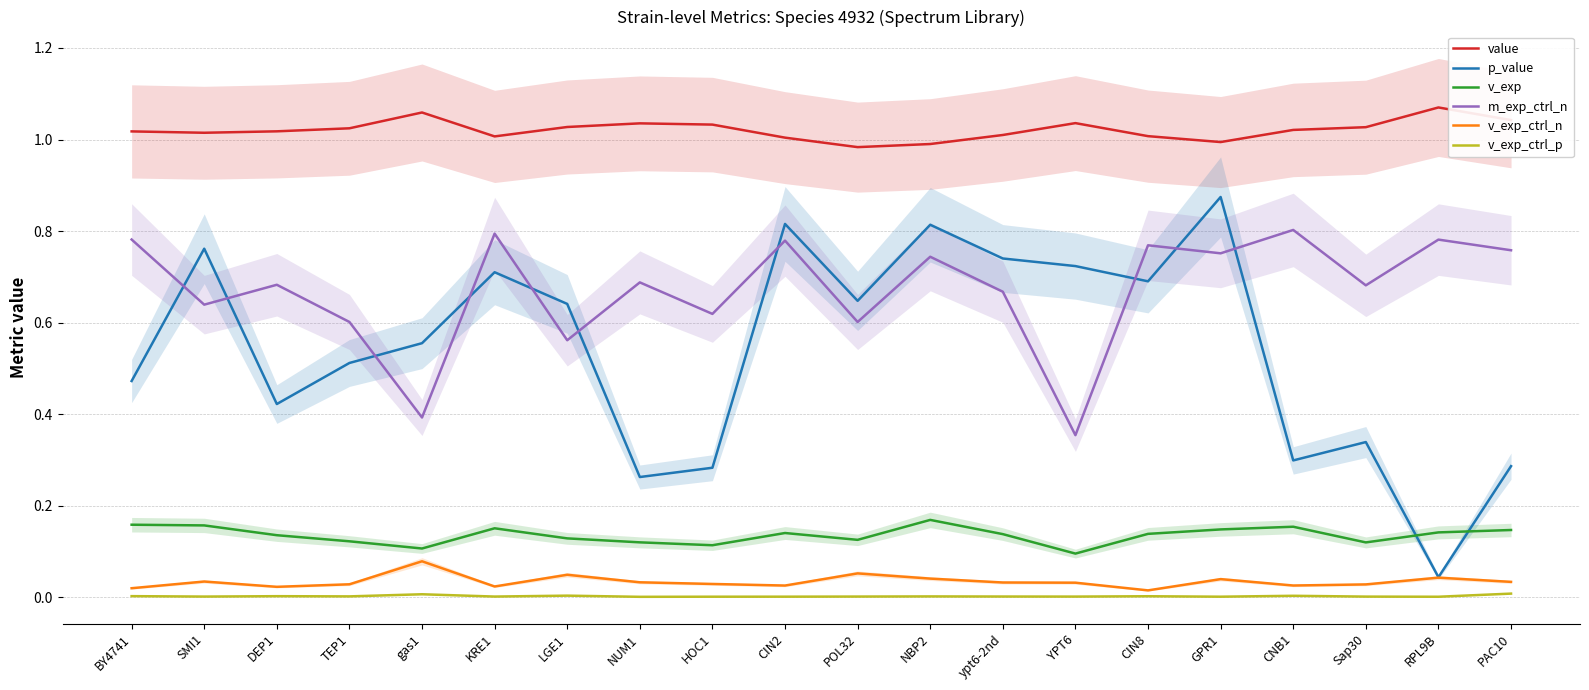

True or false: v_exp_ctrl_p and v_exp_ctrl_n cross at least once.

False